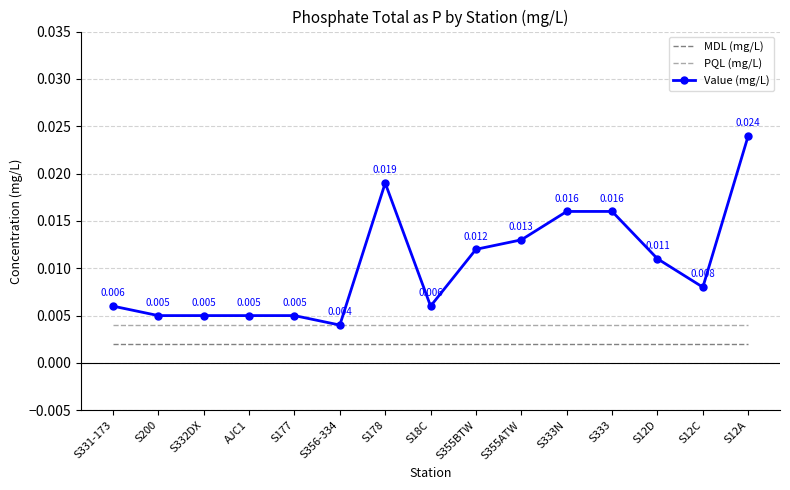

True or false: PQL (mg/L) and MDL (mg/L) intersect in this chart.

False